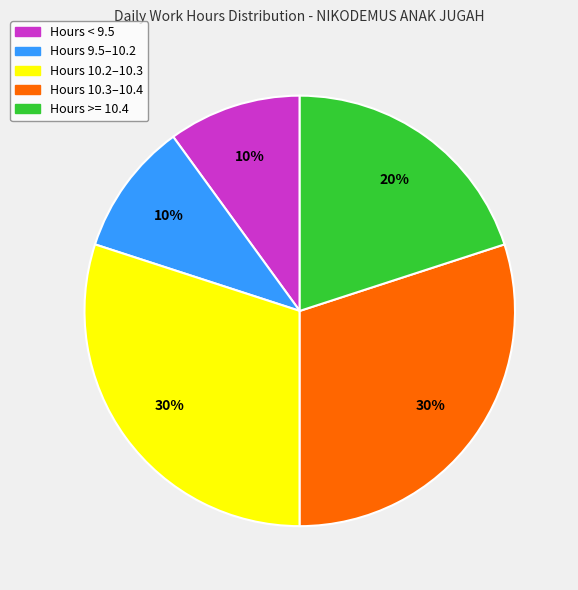

Is there any slice that represents more than half of the pie?

No